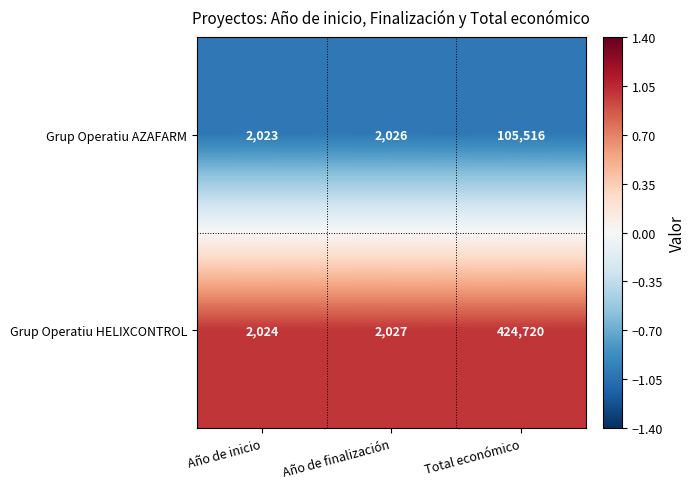

Reading left to right, extract all data points from this chart.

Grup Operatiu AZAFARM: Año de inicio=2023	Año de finalización=2026	Total económico=105516
Grup Operatiu HELIXCONTROL: Año de inicio=2024	Año de finalización=2027	Total económico=424720